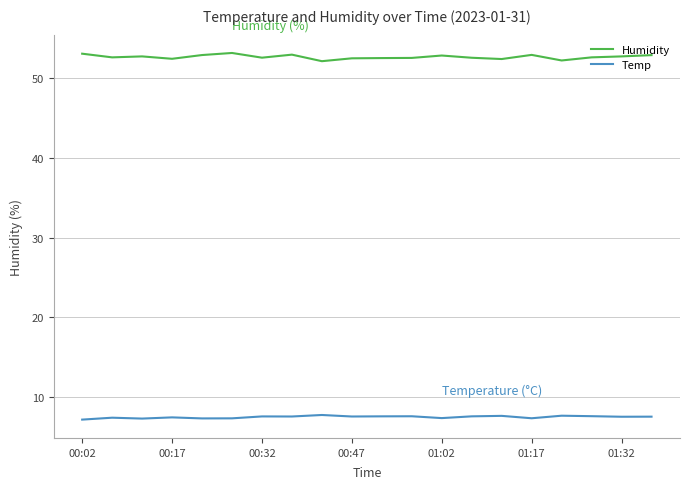

True or false: Humidity and Temp cross at least once.

False